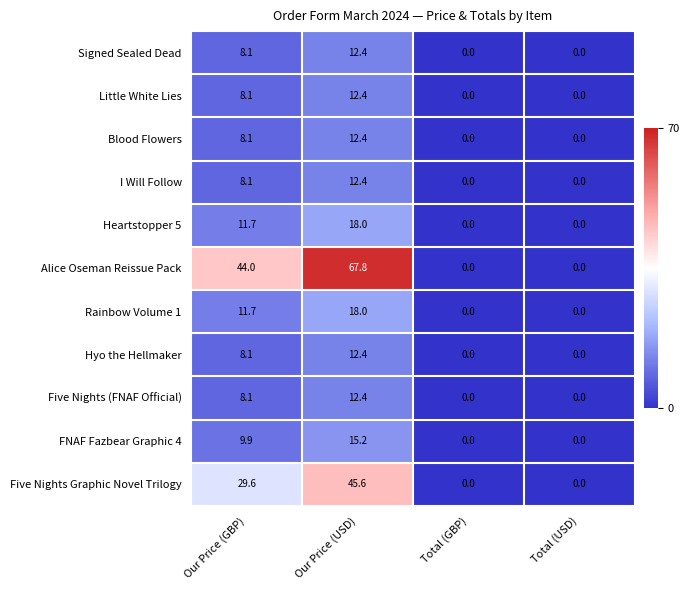

What is the sum of the Hyo the Hellmaker values at Our Price (GBP) and Total (USD)?

8.1